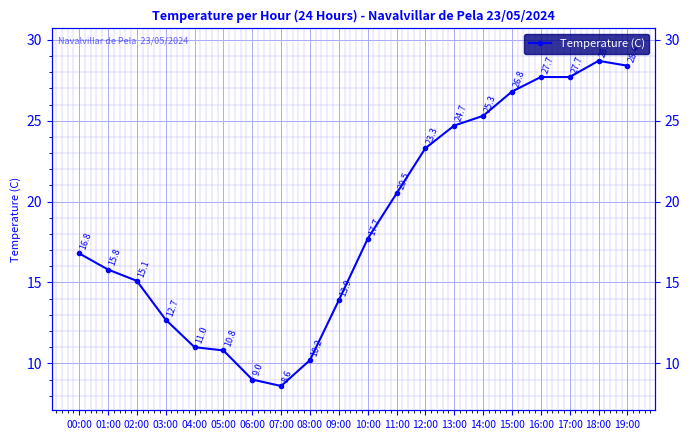

Where is the first local maximum?

18:00